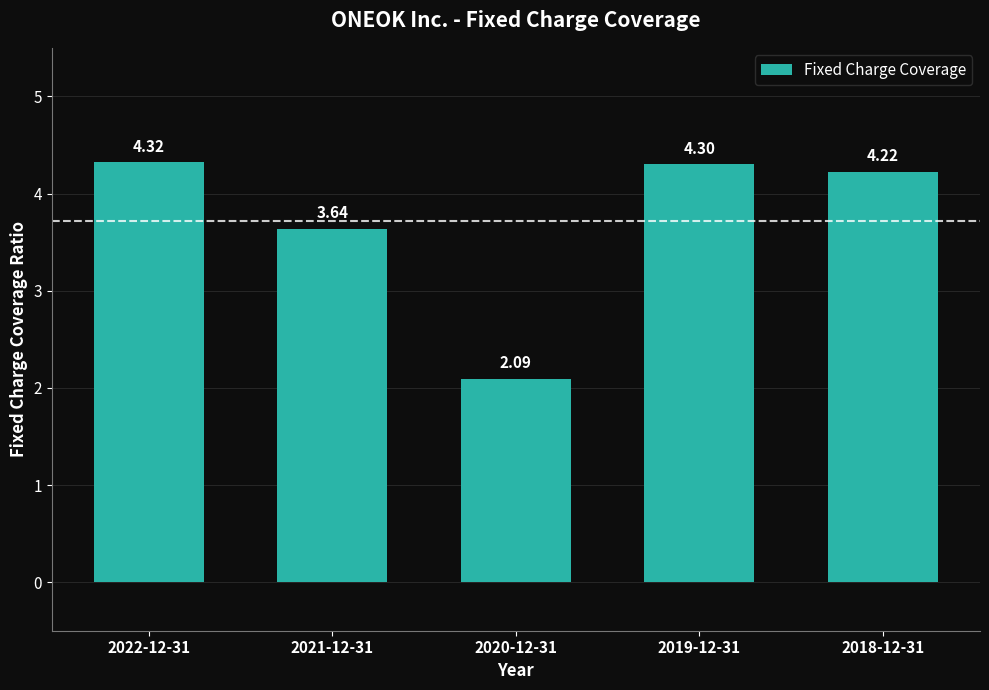

How many bars are there in total?

5